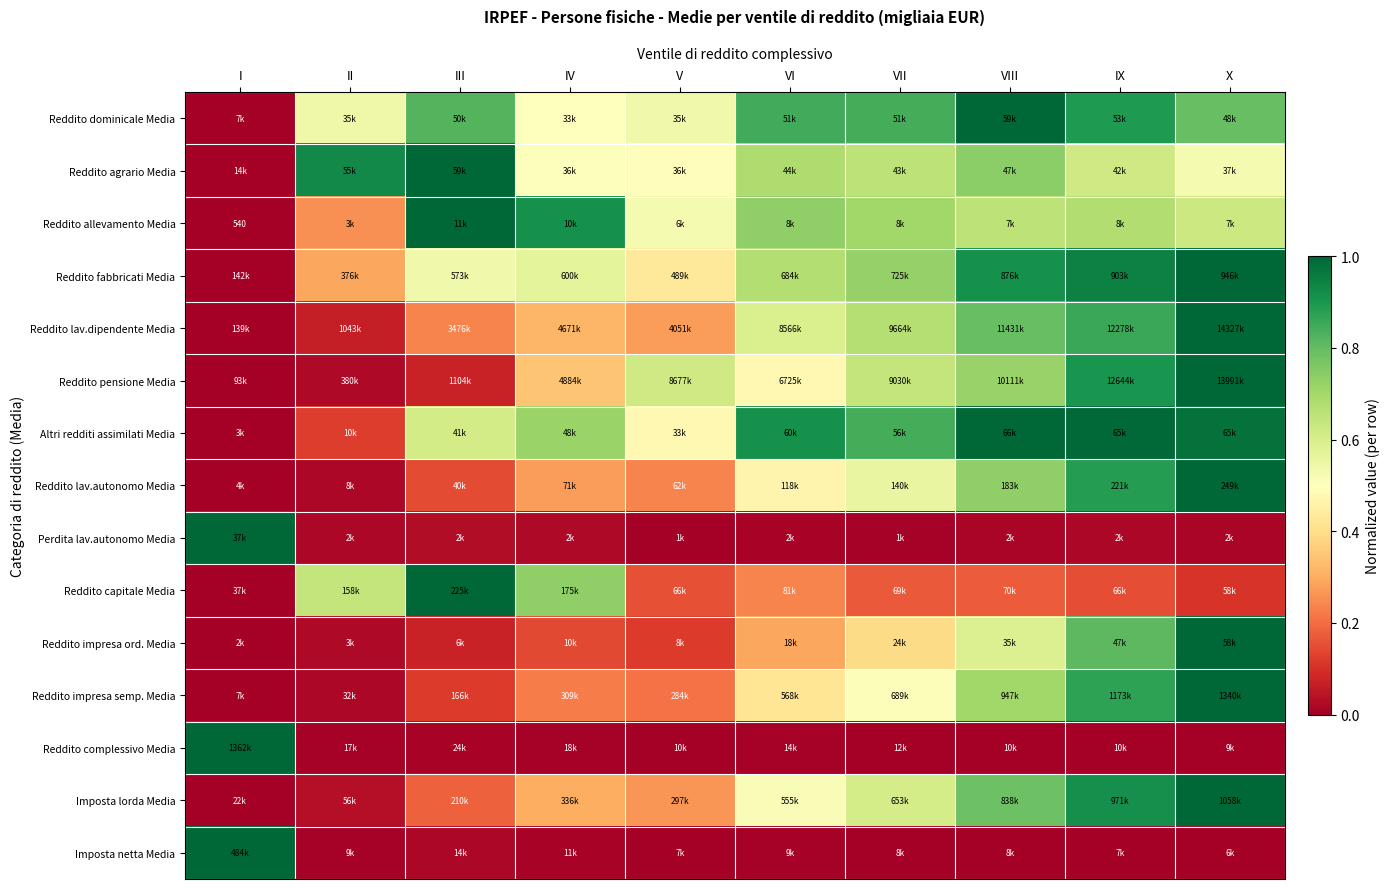

What is the spread (max minus min) of values at IV?

0.9